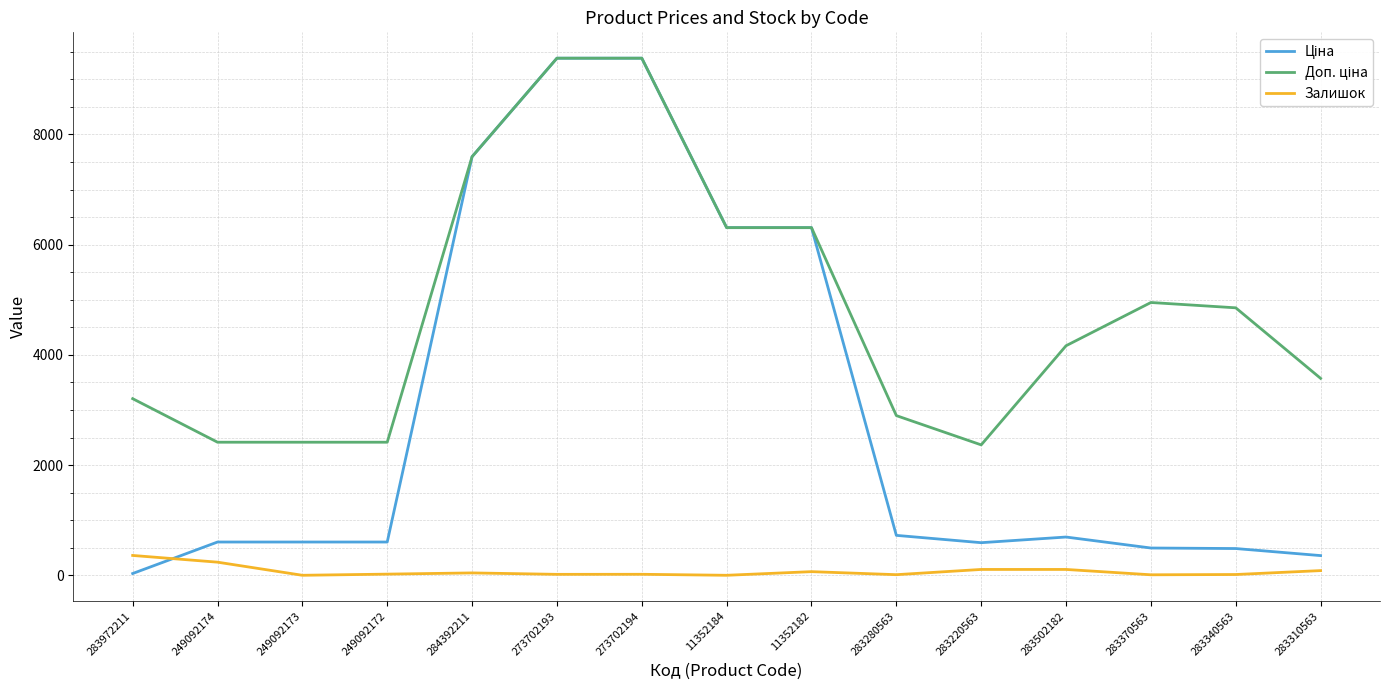

What is the greatest value displayed?

9384.0